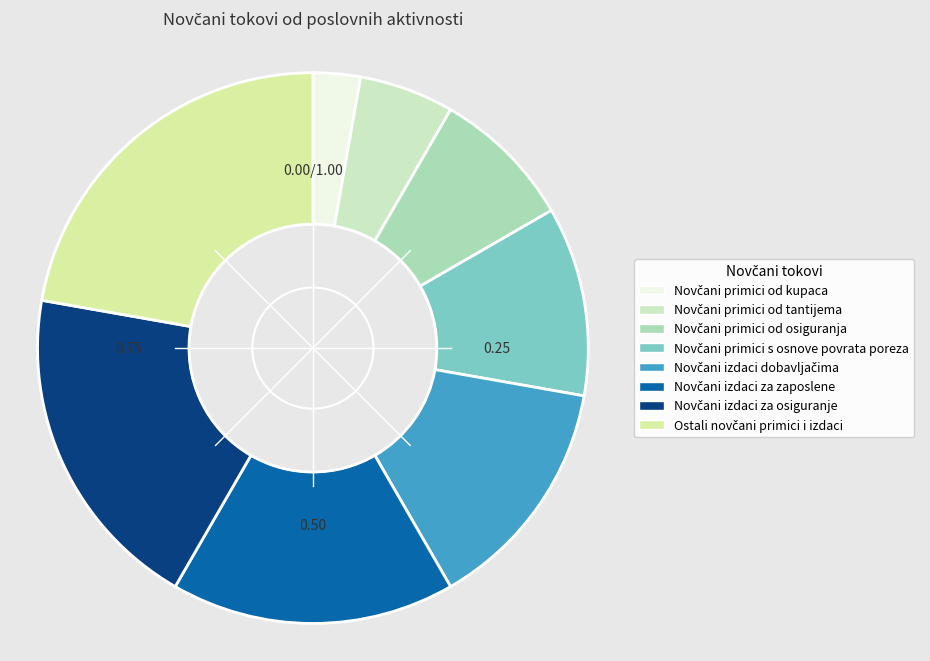

To the nearest percent, what portion does Novčani izdaci za zaposlene represent?

17%